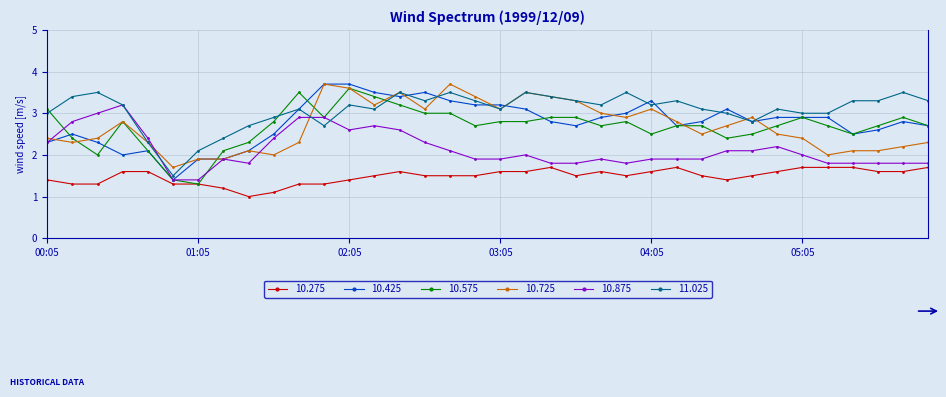

What is the value of the 10.575 point at the 29th from the left?

2.5